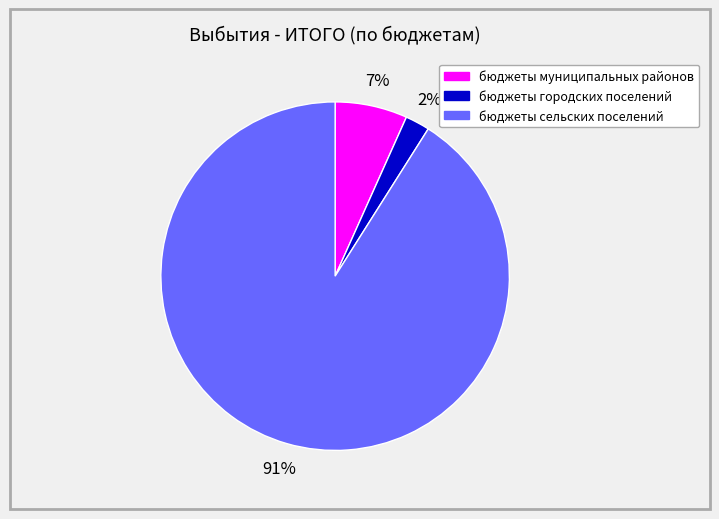

To the nearest percent, what is the difference between the бюджеты сельских поселений and бюджеты городских поселений slice percentages?

89%